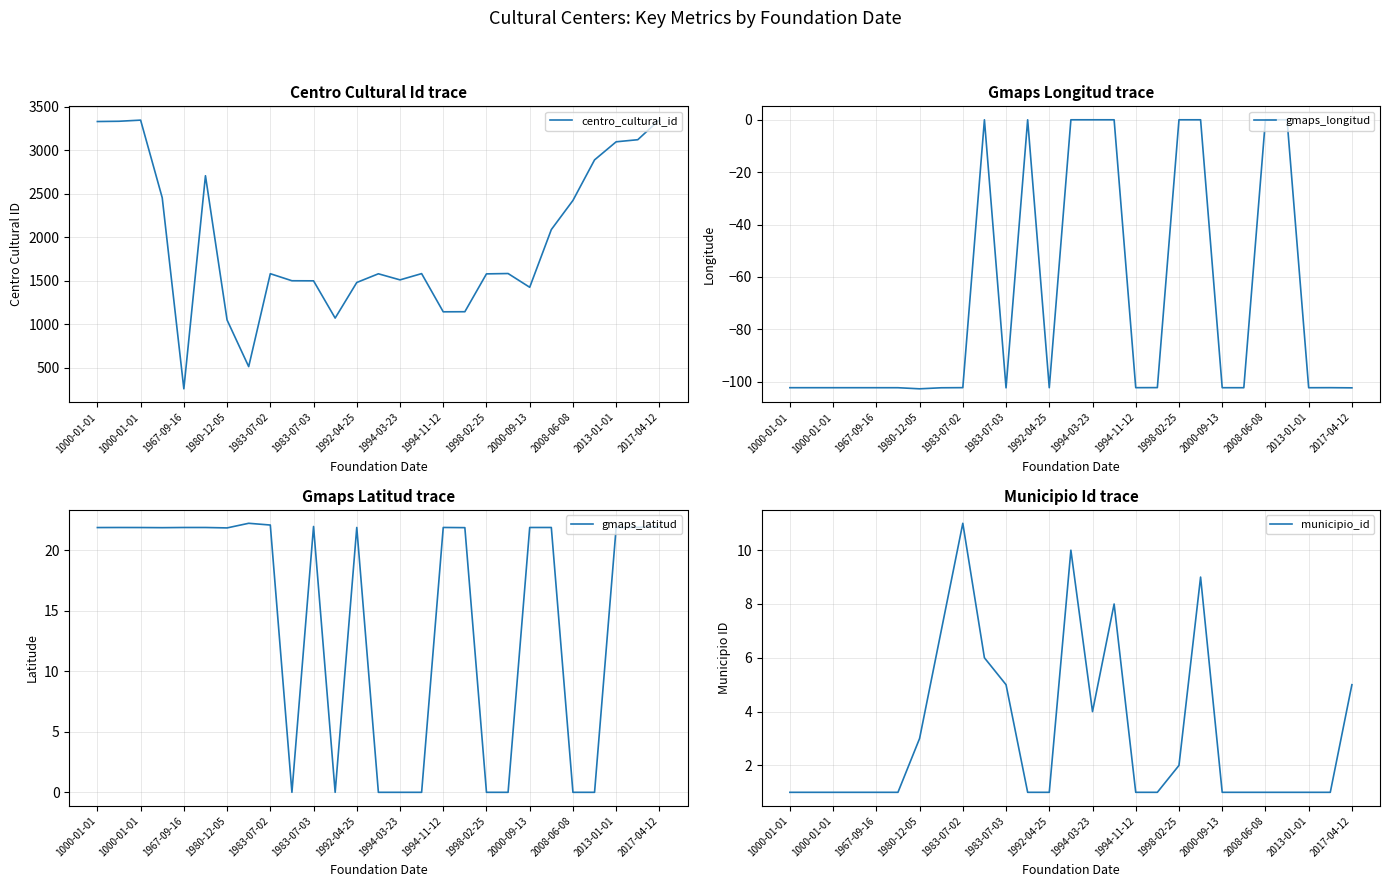

True or false: municipio_id has a value of 1.0 at 2008-06-08.

True